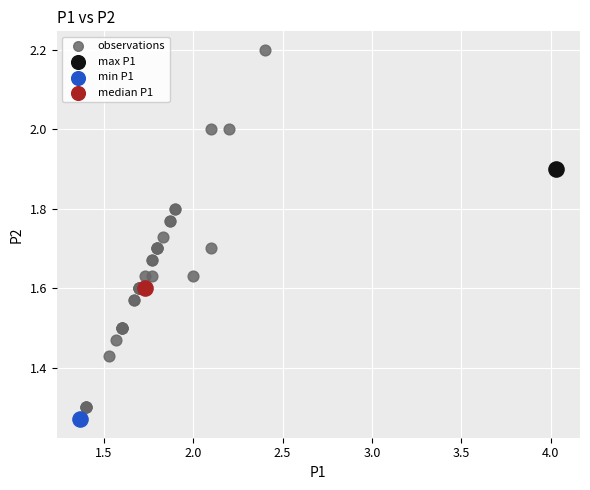

What are all the series names shown in the legend?

observations, max P1, min P1, median P1